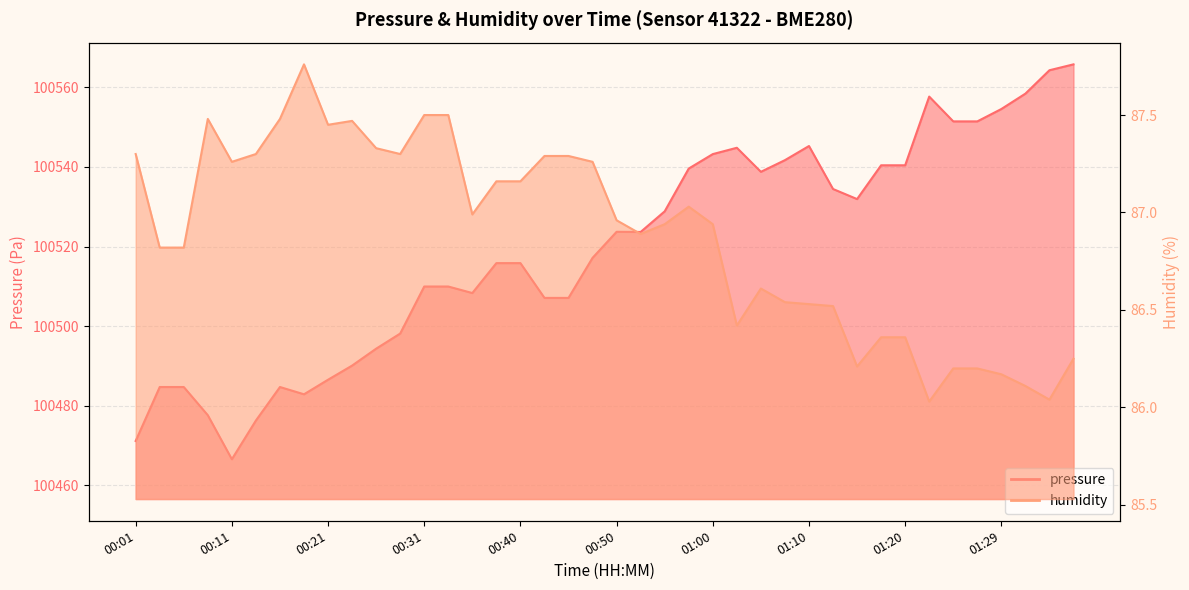

Where is the first local minimum for pressure?

00:11